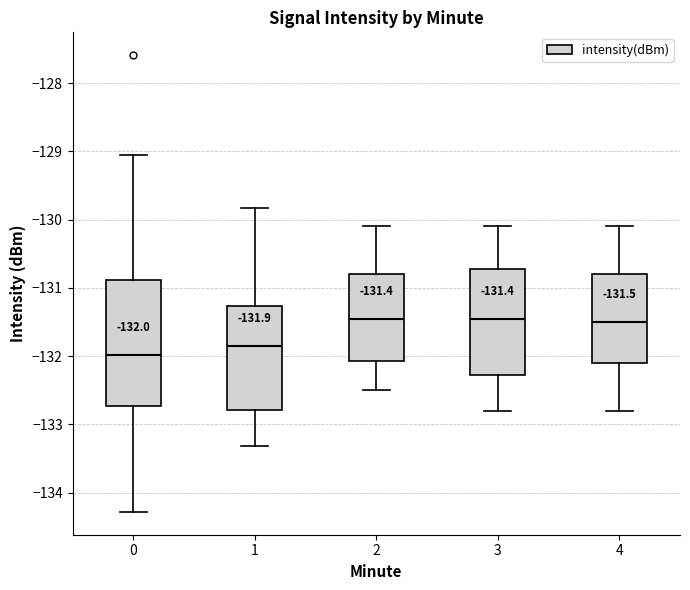

Which box's median line is the lowest?

0